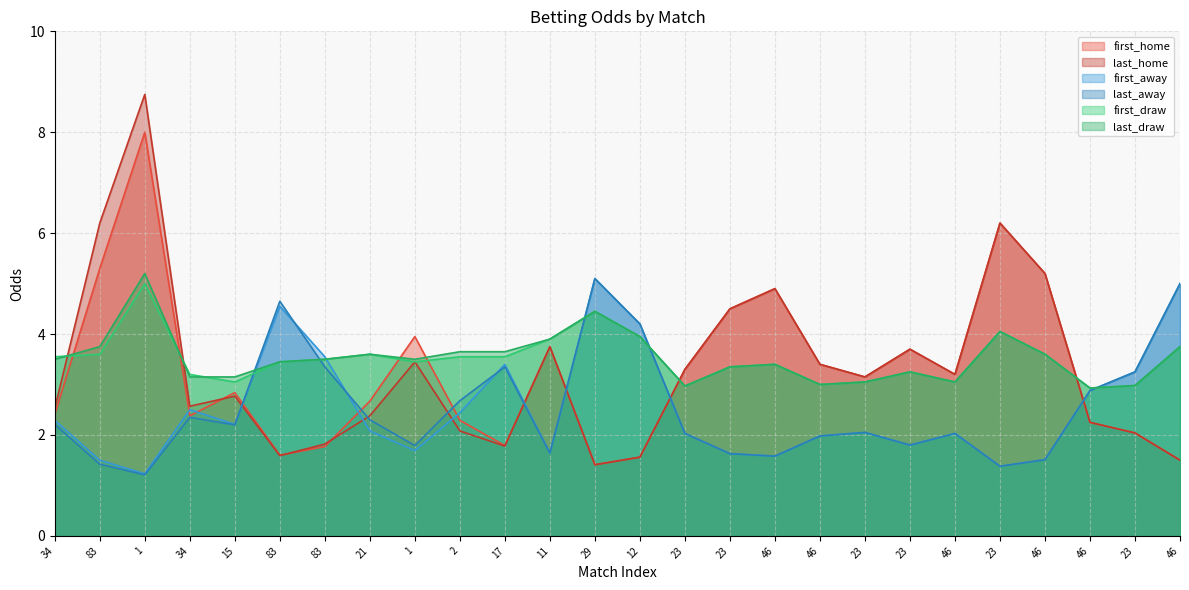

Reading left to right, what are all the values shown in this chart?

first_home: 2.4	5.3	8.0	2.4	2.8	1.6	1.8	2.7	4.0	2.3	1.8	3.8	1.4	1.6	3.3	4.5	4.9	3.4	3.1	3.7	3.2	6.2	5.2	2.2	2.0	1.5
last_home: 2.5	6.2	8.8	2.6	2.8	1.6	1.8	2.4	3.5	2.1	1.8	3.8	1.4	1.6	3.3	4.5	4.9	3.4	3.1	3.7	3.2	6.2	5.2	2.2	2.0	1.5
first_away: 2.3	1.5	1.2	2.5	2.2	4.5	3.5	2.1	1.7	2.4	3.4	1.6	5.1	4.2	2.0	1.6	1.6	2.0	2.0	1.8	2.0	1.4	1.5	2.9	3.2	5.0
last_away: 2.2	1.4	1.2	2.4	2.2	4.7	3.4	2.3	1.8	2.7	3.4	1.6	5.1	4.2	2.0	1.6	1.6	2.0	2.0	1.8	2.0	1.4	1.5	2.9	3.2	5.0
first_draw: 3.5	3.6	5.0	3.2	3.0	3.5	3.5	3.6	3.5	3.5	3.5	3.9	4.5	4.0	3.0	3.4	3.4	3.0	3.0	3.2	3.0	4.0	3.6	2.9	3.0	3.8
last_draw: 3.5	3.8	5.2	3.1	3.1	3.5	3.5	3.6	3.5	3.6	3.6	3.9	4.5	4.0	3.0	3.4	3.4	3.0	3.0	3.2	3.0	4.0	3.6	2.9	3.0	3.8